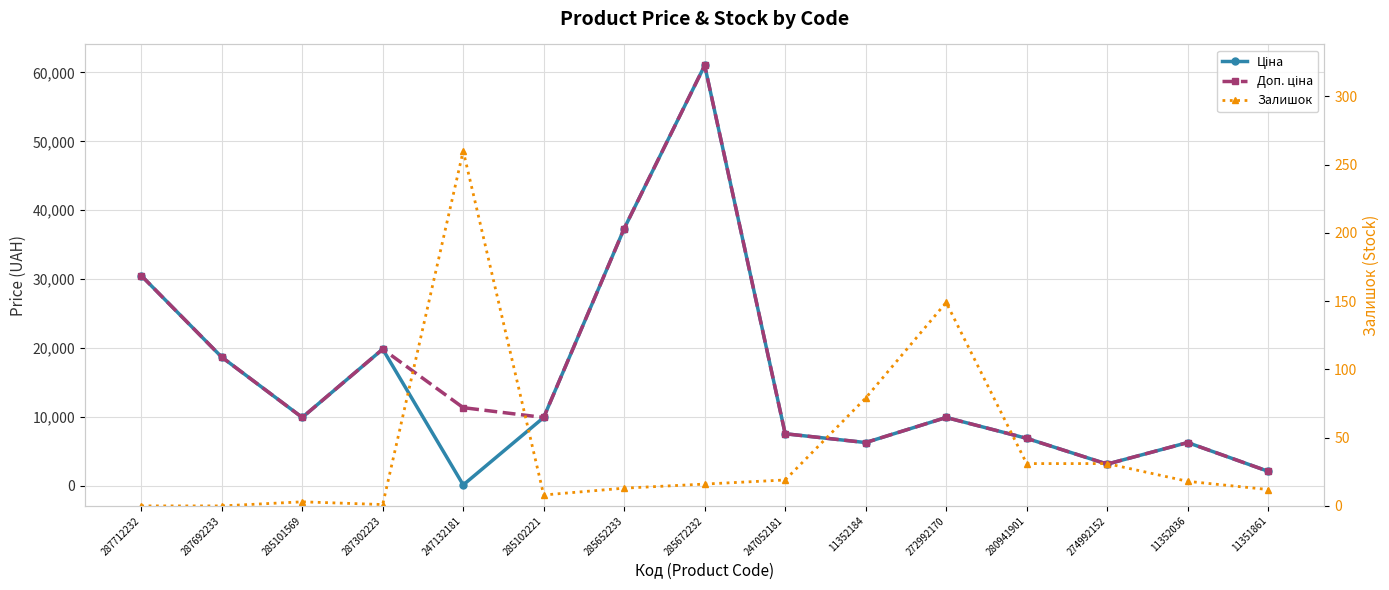

The Ціна series shows 9908.5 at 285101569. True or false?

True